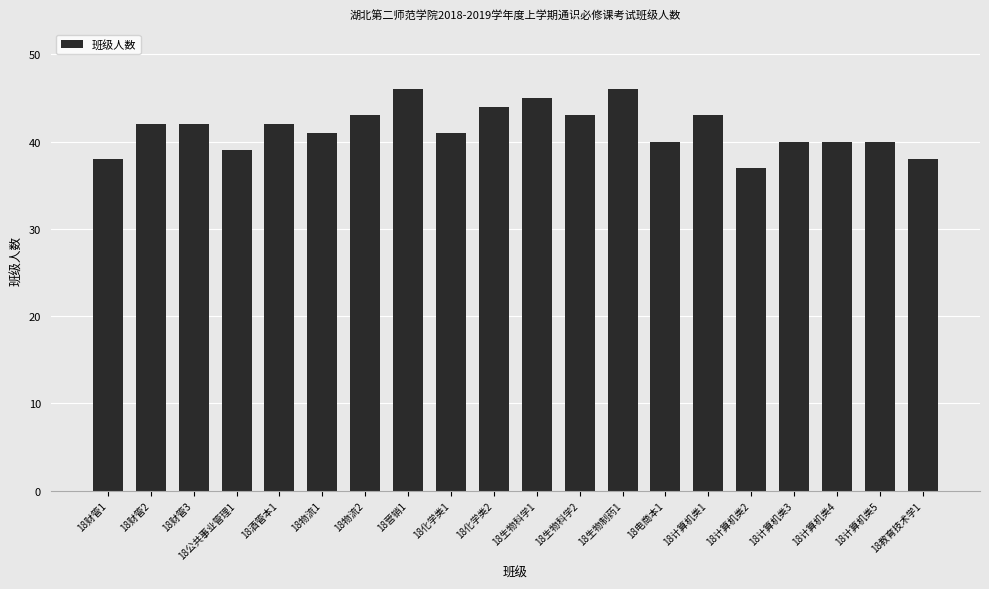

What is the difference between the second highest and second lowest values?

8